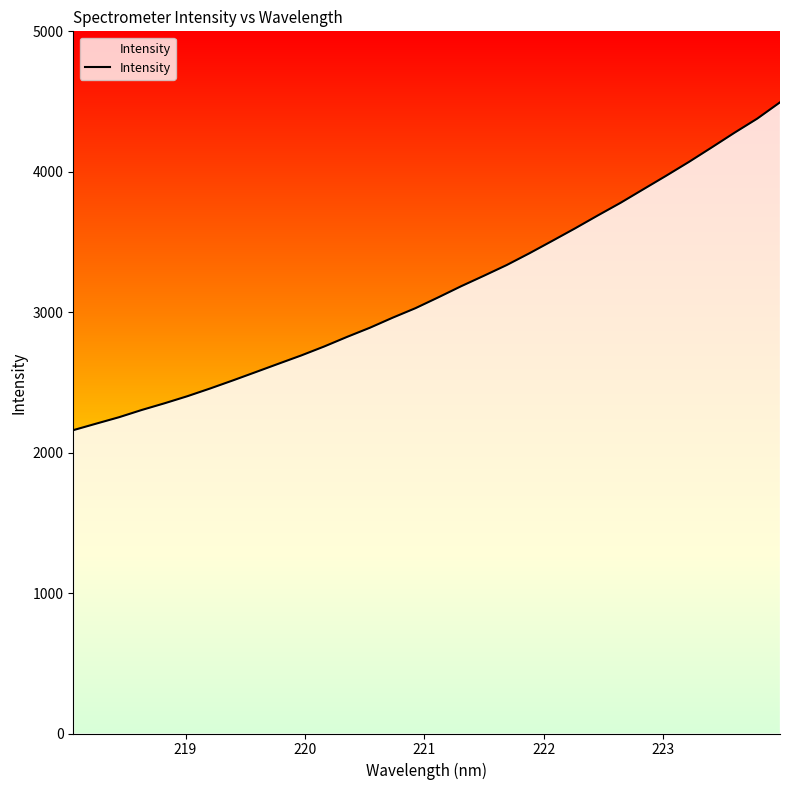

What is the smallest value displayed?

2160.1